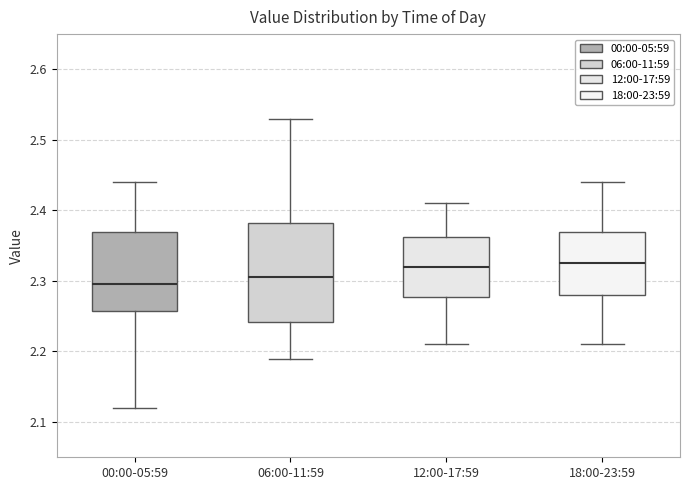

Reading left to right, read every box against the y-axis: the position of its median line, the range the box covers, and the ends of its whiskers. The values are not printed on the chart, so give them approximately, as read against the axis.

00:00-05:59: median 2.30, box 2.26 to 2.37, whiskers 2.12 to 2.44
06:00-11:59: median 2.31, box 2.24 to 2.38, whiskers 2.19 to 2.53
12:00-17:59: median 2.32, box 2.28 to 2.36, whiskers 2.21 to 2.41
18:00-23:59: median 2.33, box 2.28 to 2.37, whiskers 2.21 to 2.44